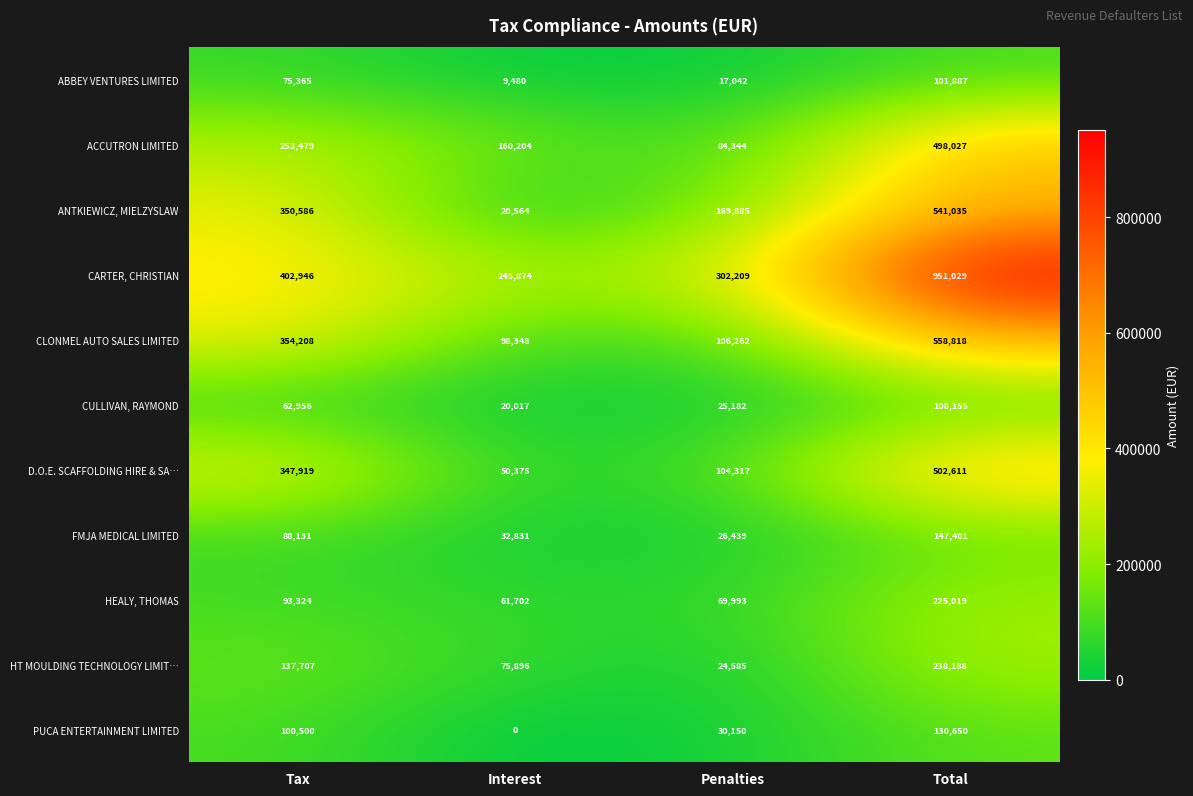

True or false: CARTER, CHRISTIAN has a value of 578657 at Total.

False